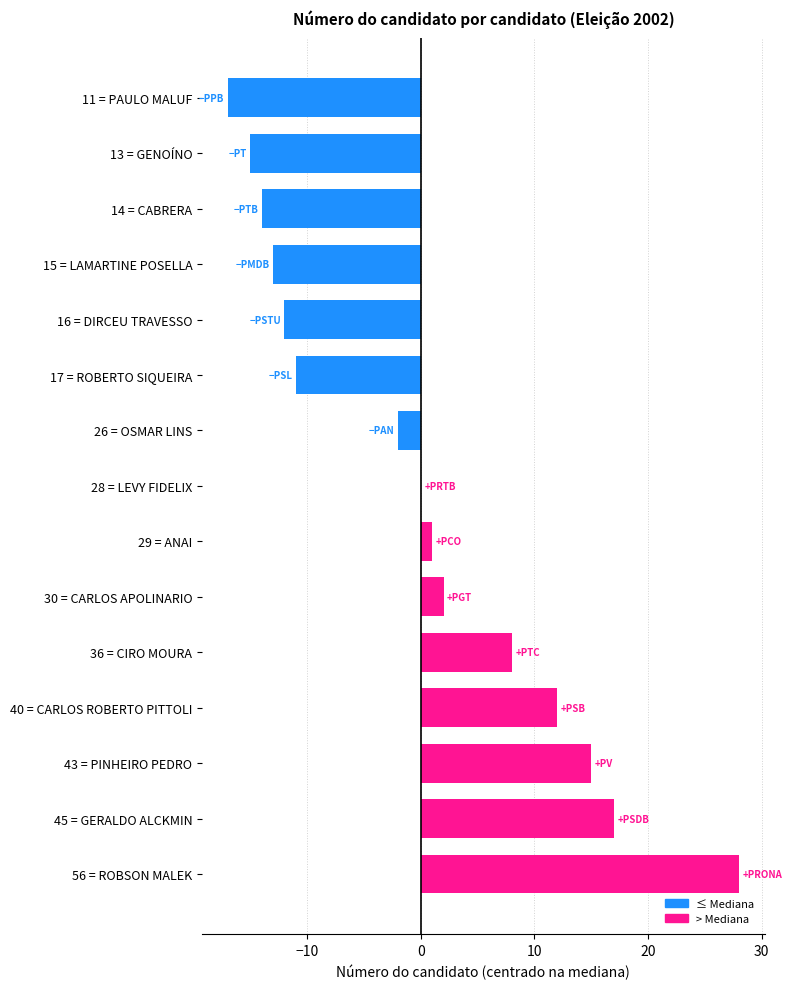

What is the change in value from 14 = CABRERA to 56 = ROBSON MALEK?

+42